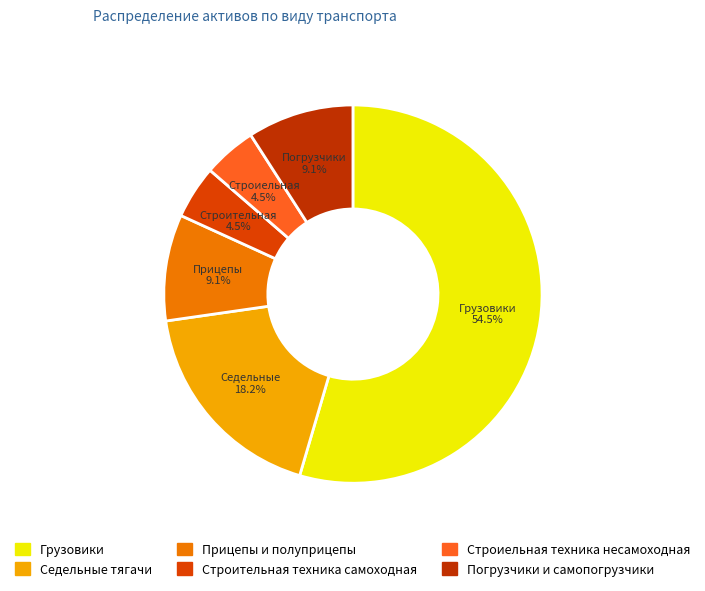

Is the sum of Строительная техника самоходная and Грузовики greater than half?

Yes